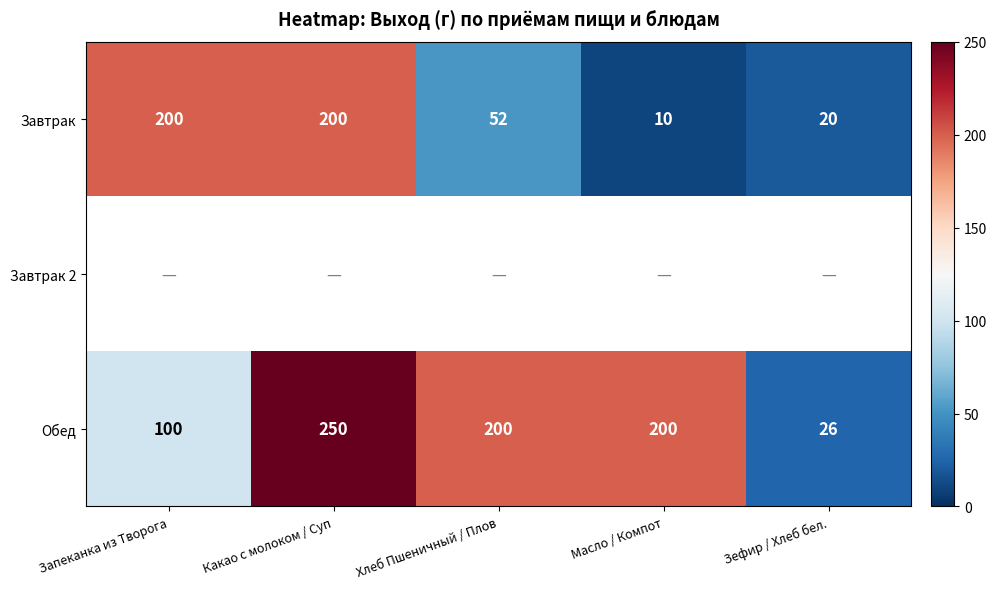

Which category has the highest value across all series?

Какао с молоком / Суп